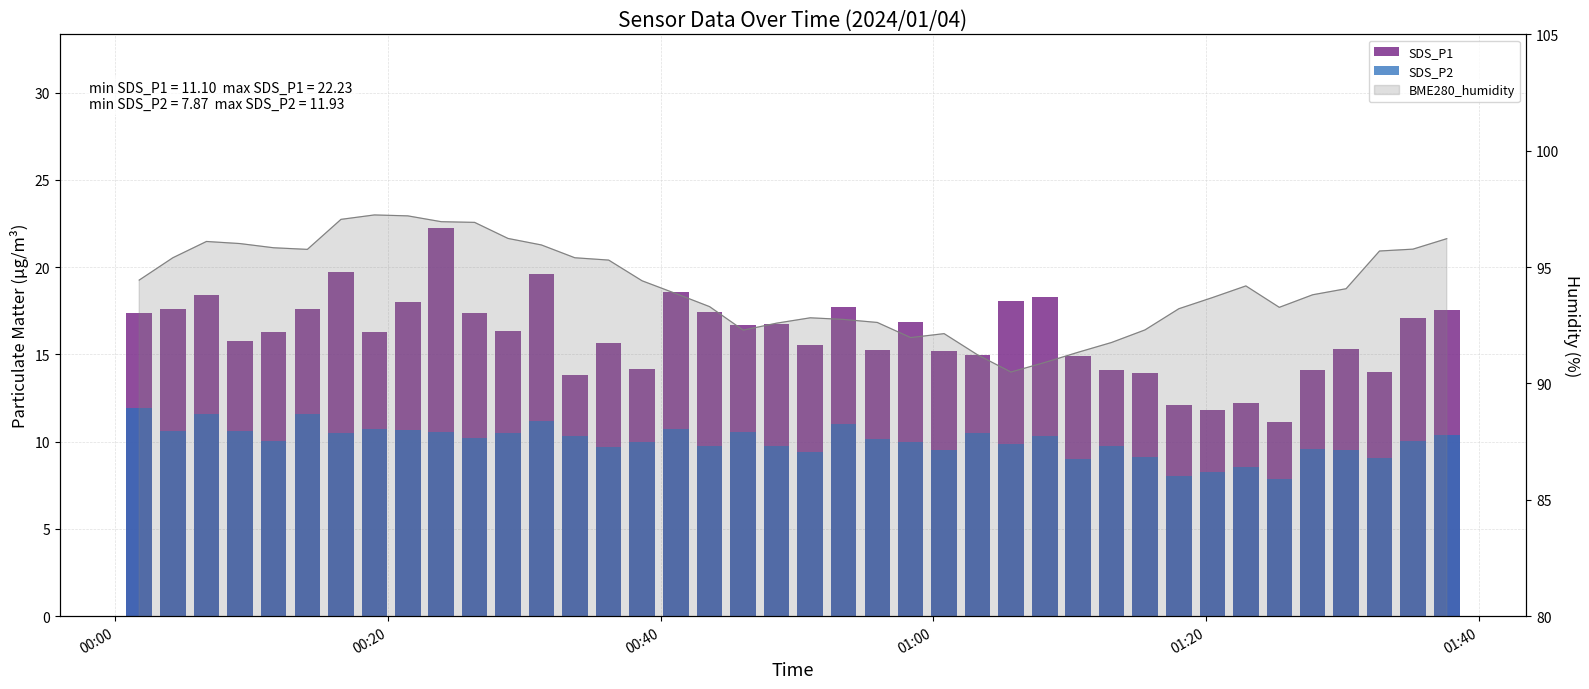

What is the maximum value shown in the chart?

22.2